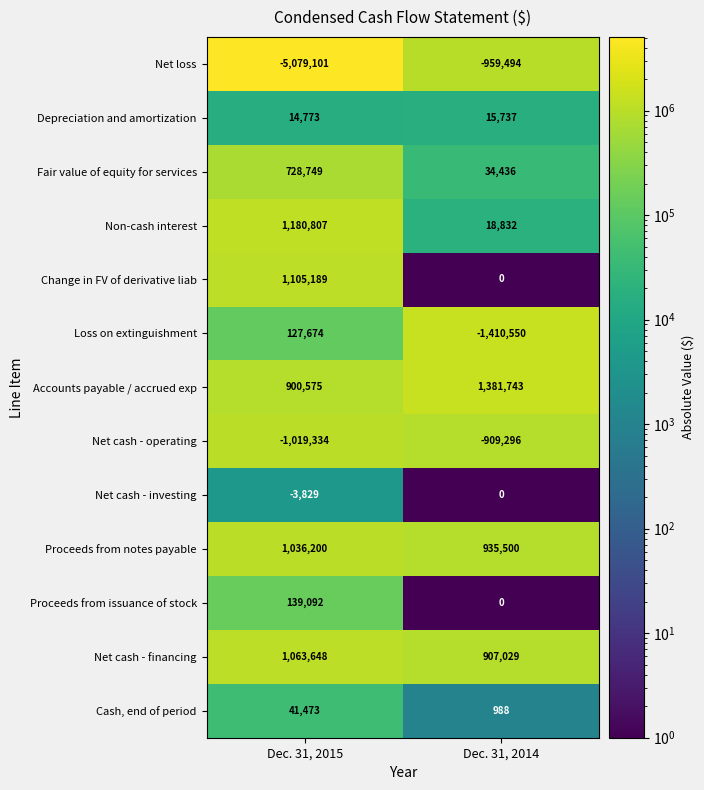

What is the sum of the Net cash - financing values at Dec. 31, 2015 and Dec. 31, 2014?

1970677